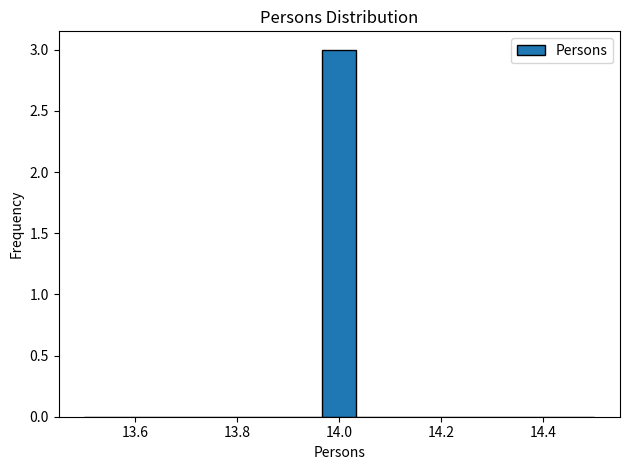

Read against the x-axis, roughly where is the centre of the tallest bar?

14.00